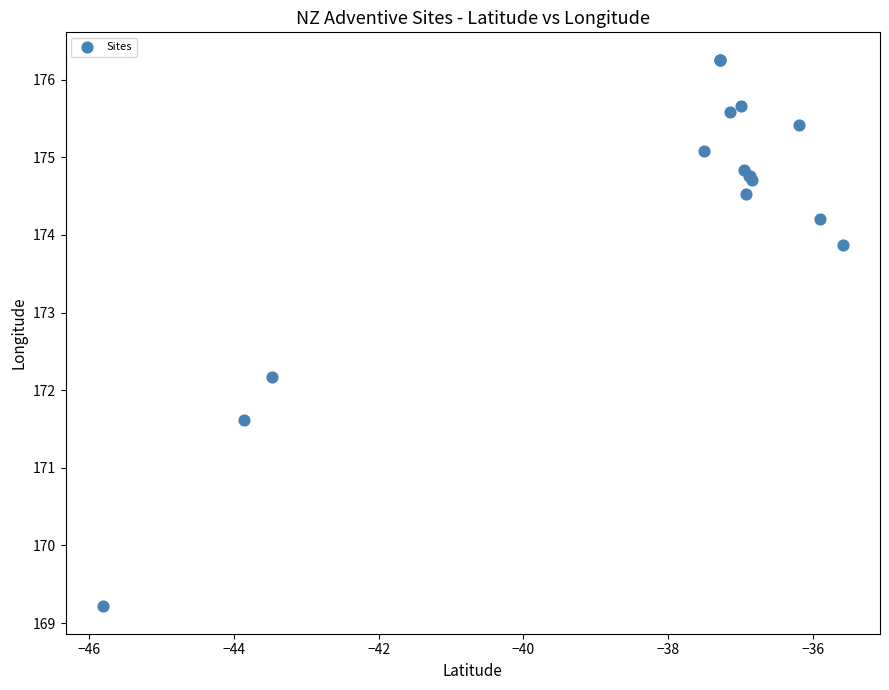

What Y value in the scatter plot is closest to 172?

172.2